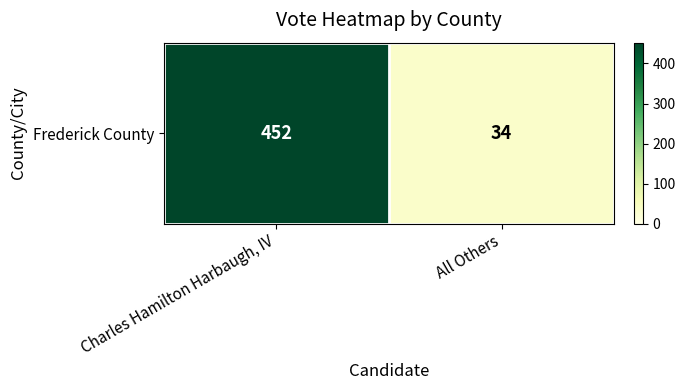

What is the approximate value at All Others, to the nearest 5?

35